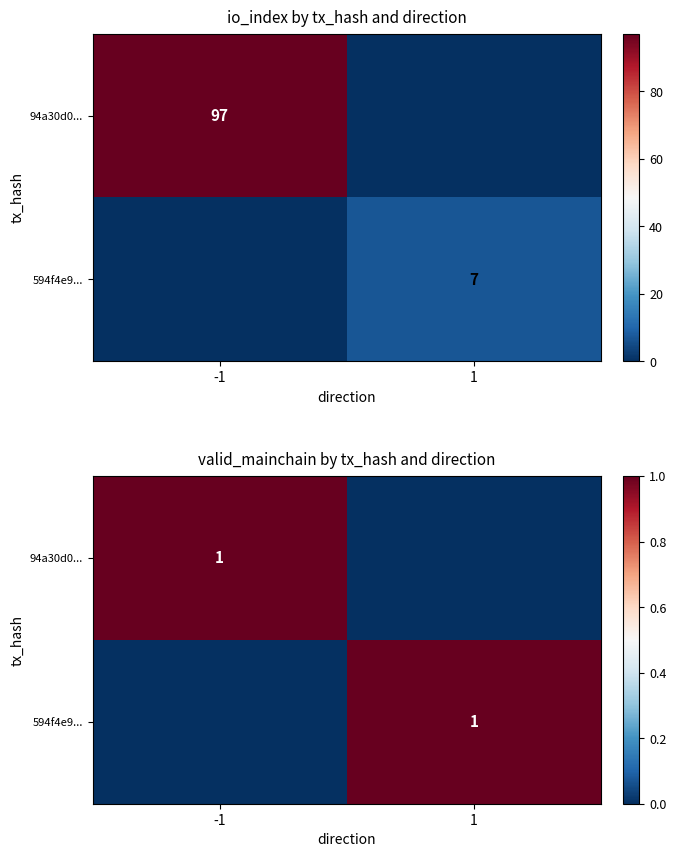

List the series in order of their peak value, highest first.

94a30d0..., 594f4e9...